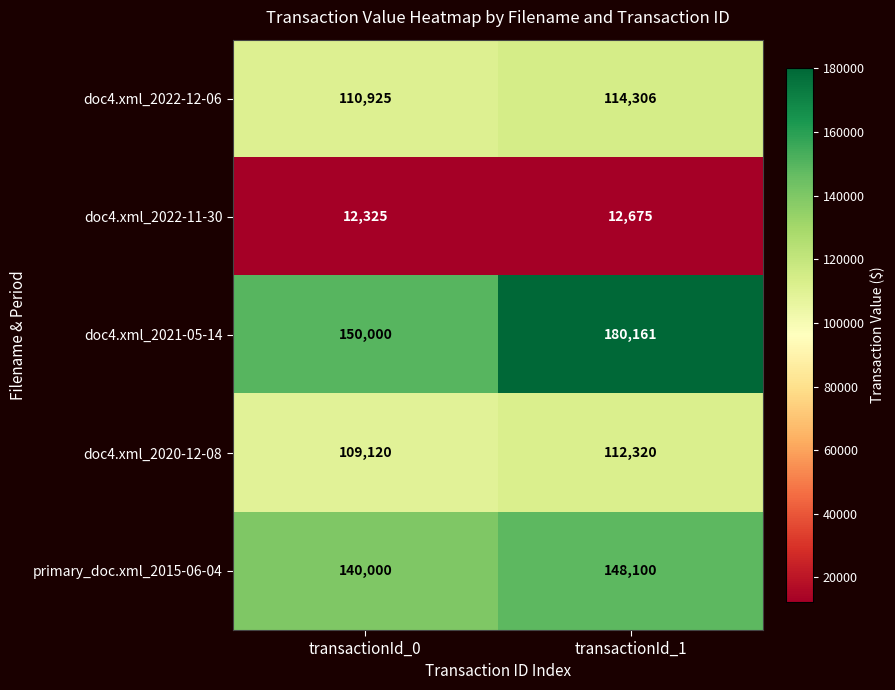

Reading left to right, extract all data points from this chart.

doc4.xml_2022-12-06: transactionId_0=110925	transactionId_1=114306
doc4.xml_2022-11-30: transactionId_0=12325	transactionId_1=12675
doc4.xml_2021-05-14: transactionId_0=150000	transactionId_1=180161
doc4.xml_2020-12-08: transactionId_0=109120	transactionId_1=112320
primary_doc.xml_2015-06-04: transactionId_0=140000	transactionId_1=148100